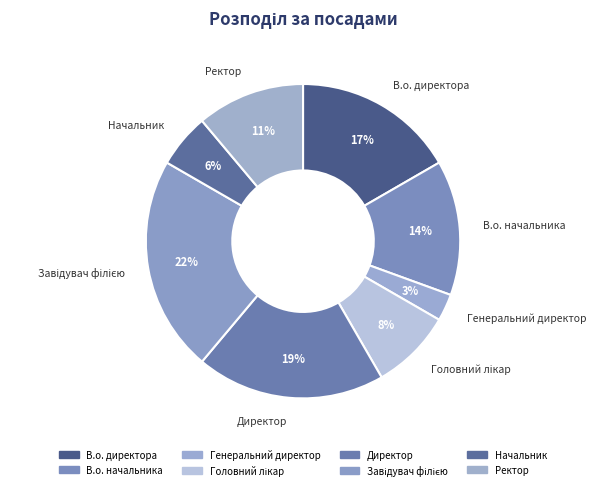

What is the smallest slice in the pie chart?

Генеральний директор